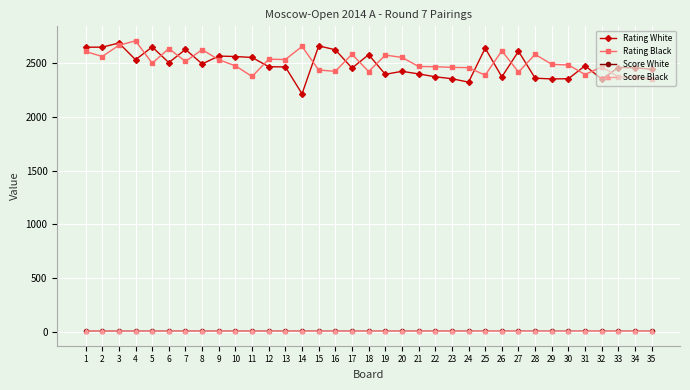

True or false: Rating Black has more than 2 interior local peaks.

True